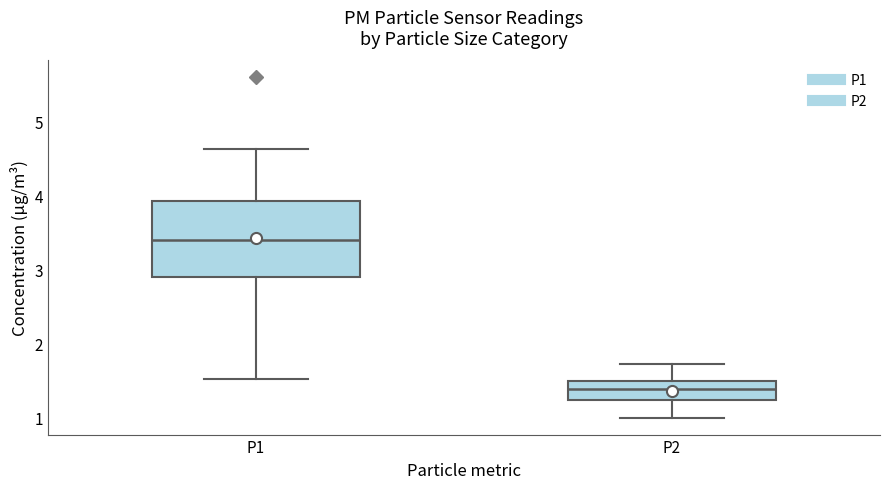

Where is the lower edge of the box for P1 on the y-axis? The values are not printed on the chart, so give them approximately, as read against the axis.

2.9